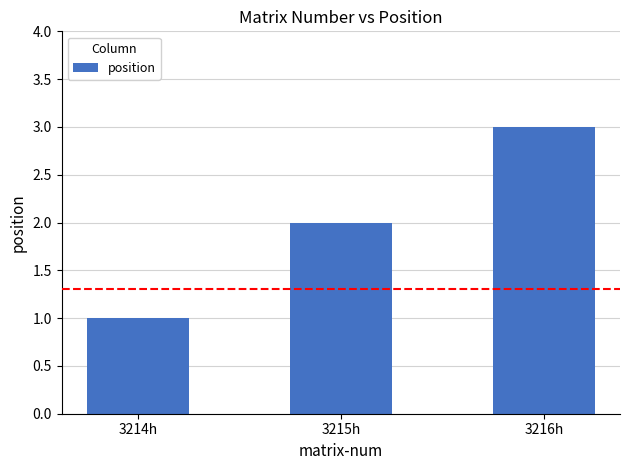

Rank the categories by value from lowest to highest.

3214h, 3215h, 3216h